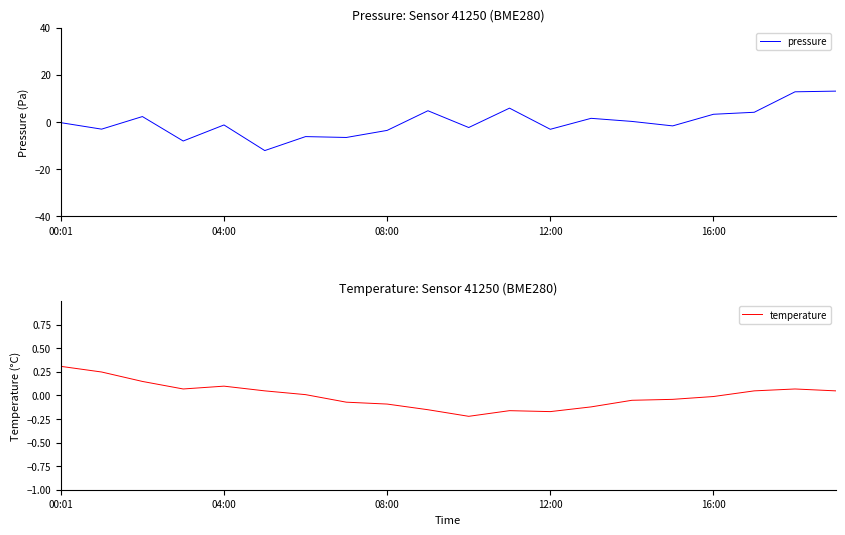

The value of temperature at 12:00 is -0.1. True or false?

False